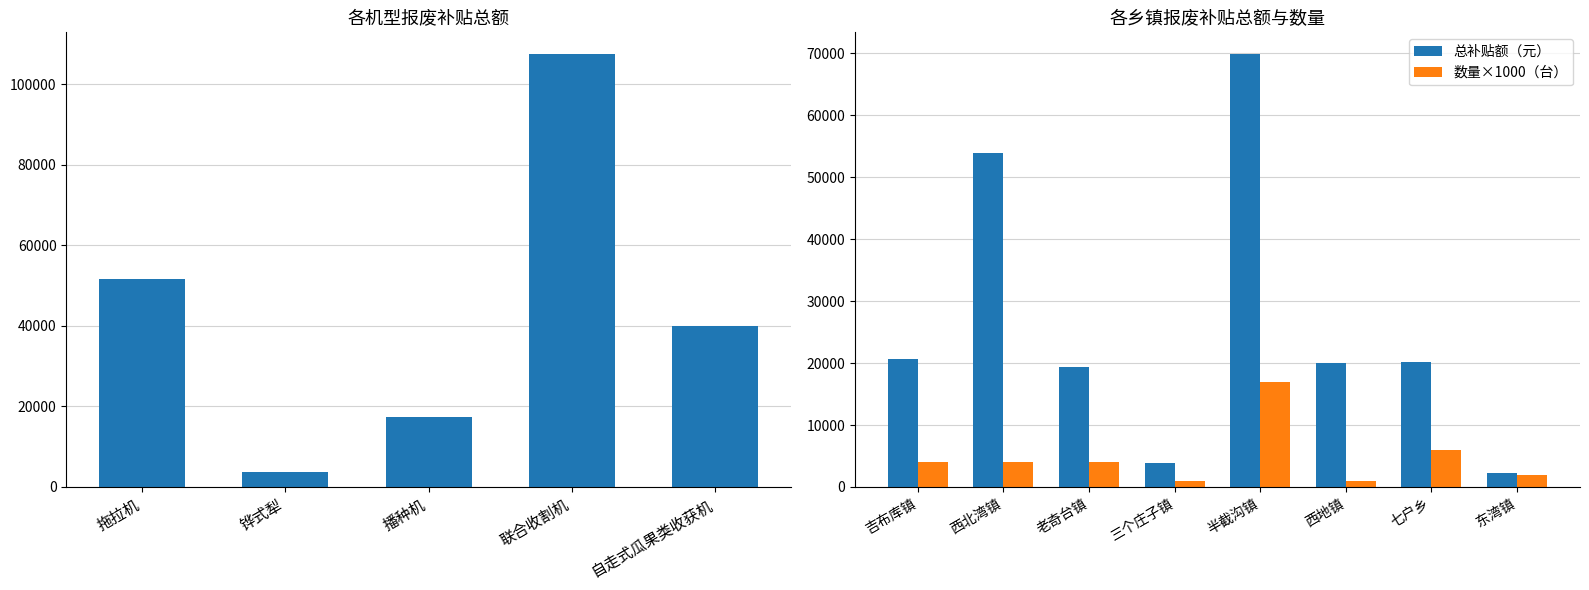

What is the value of the 总补贴额（元） bar at the 5th from the left?

69910